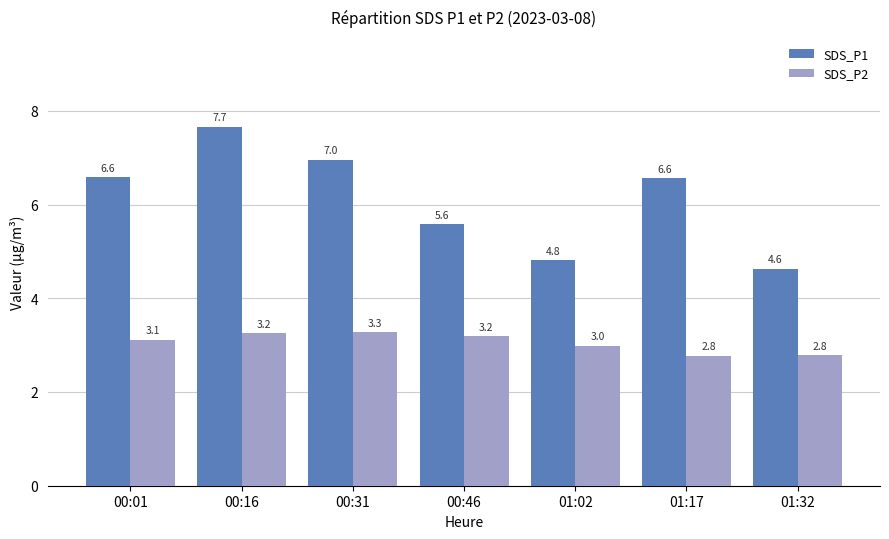

What is the value of the SDS_P1 bar at the 4th from the left?

5.6